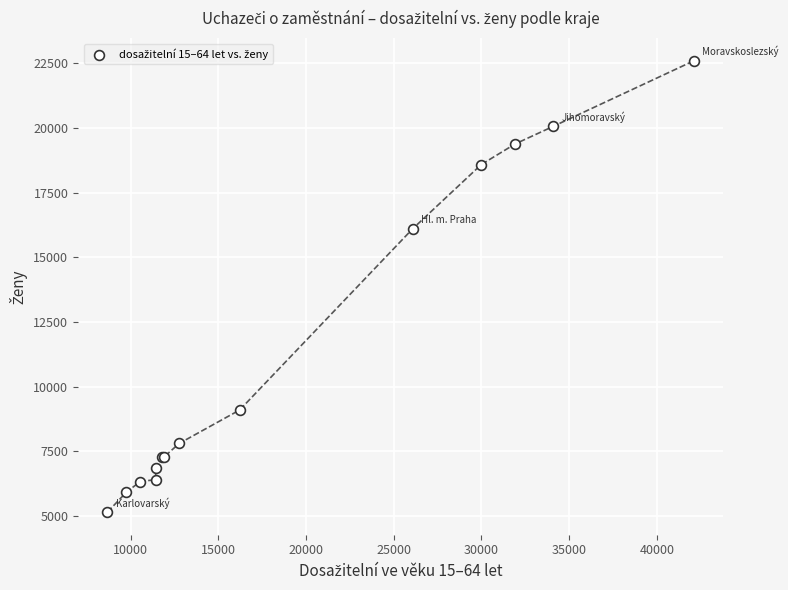

What Y value in the scatter plot is closest to 13877?

16110